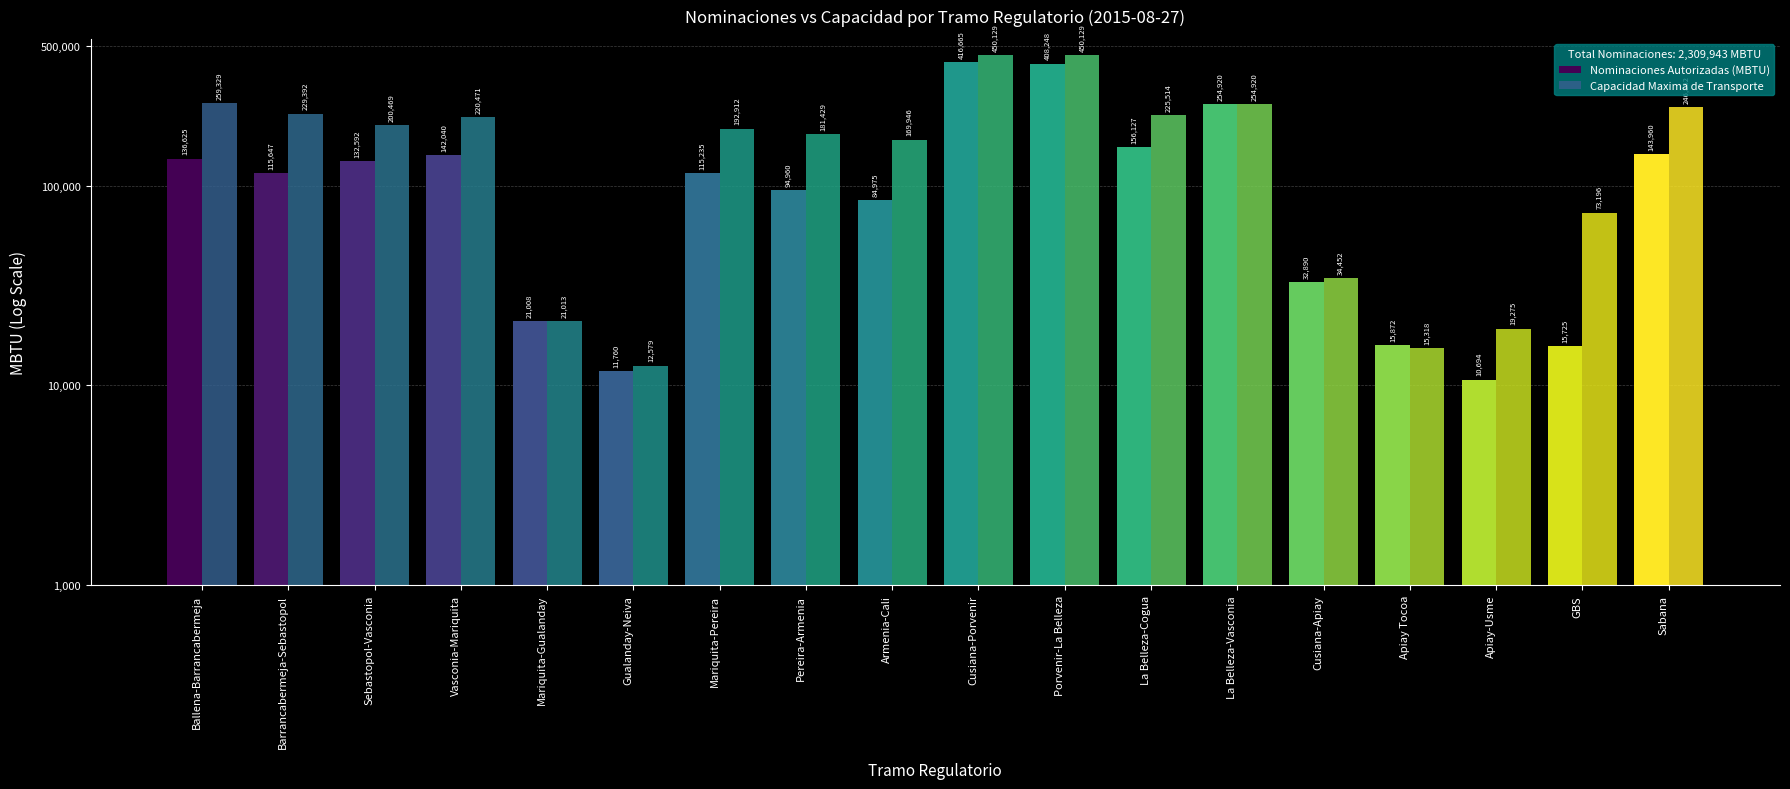

Which category has the lowest value across all series?

Apiay-Usme